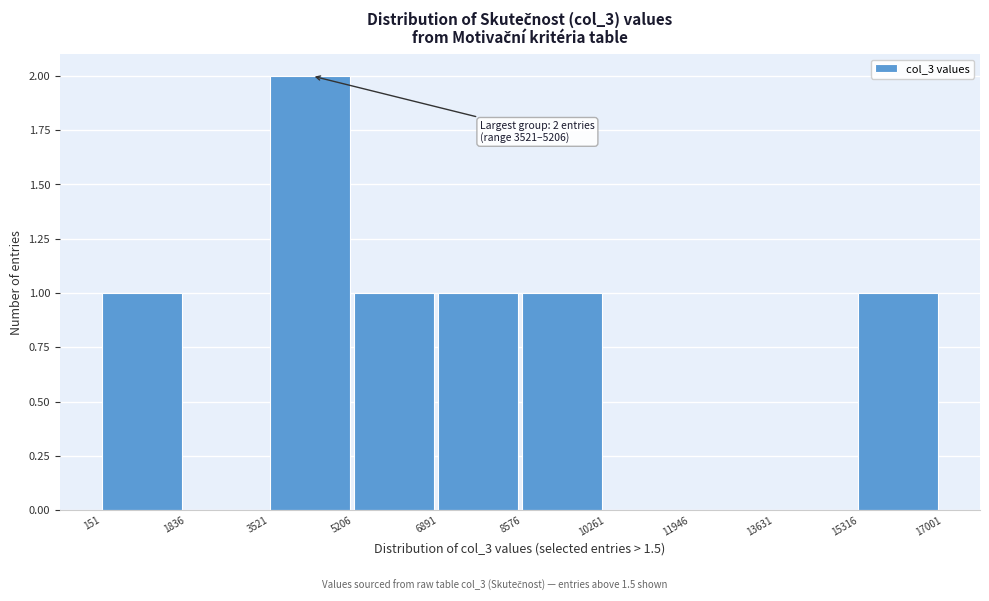

Which range on the x-axis has the tallest bar?

3521 to 5206